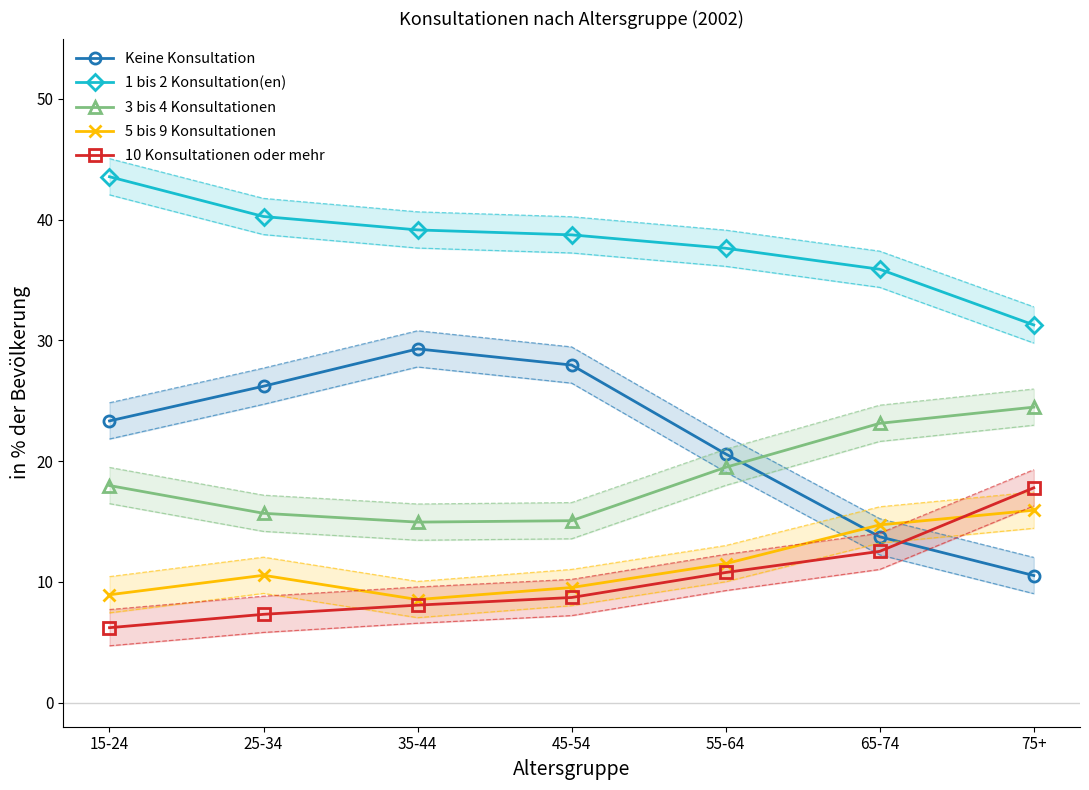

True or false: 3 bis 4 Konsultationen and 5 bis 9 Konsultationen cross at least once.

False